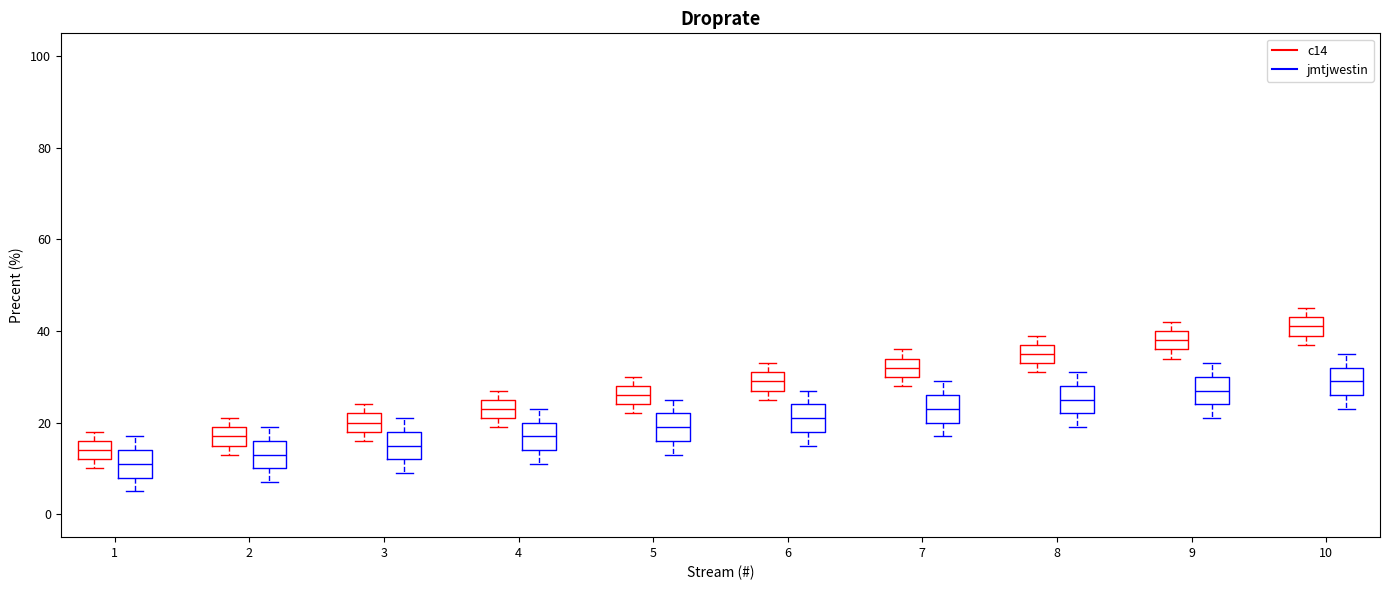

Which box's median line is the highest?

10 (c14)